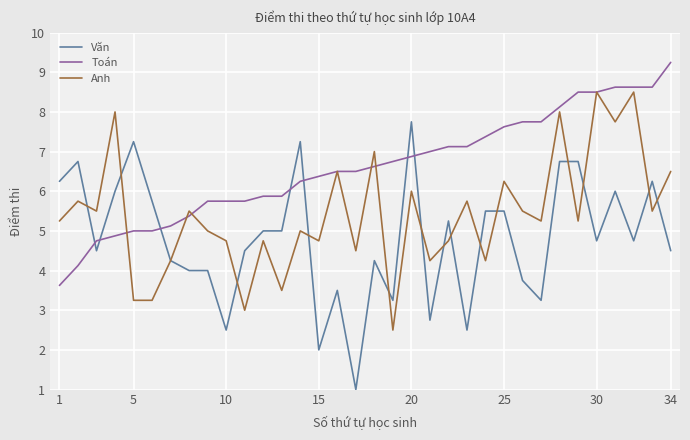

Which series has the widest spread of values?

Văn